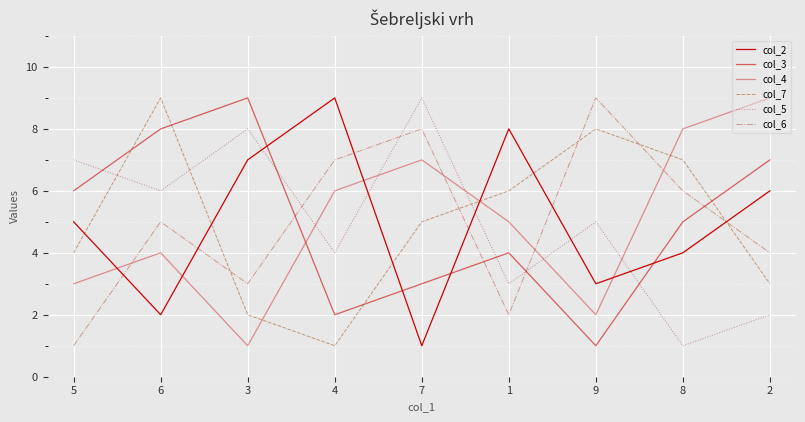

What is the smallest value displayed?

1